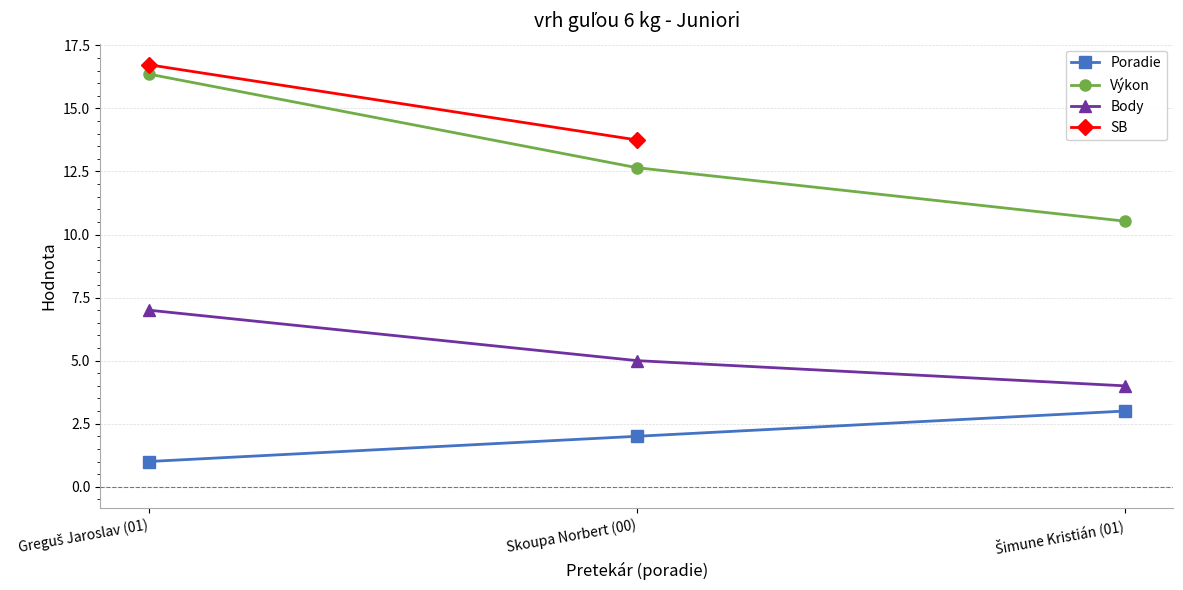

How many data points in Poradie are less than 2?

1